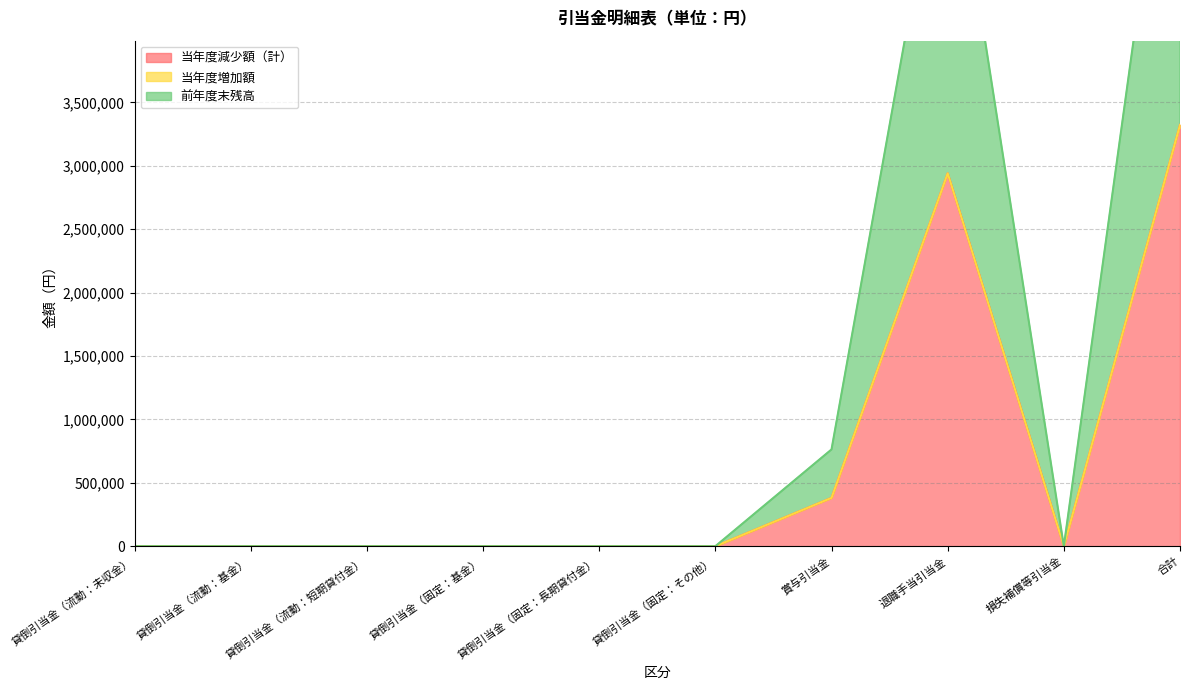

At which category is the sum across all series the highest?

合計